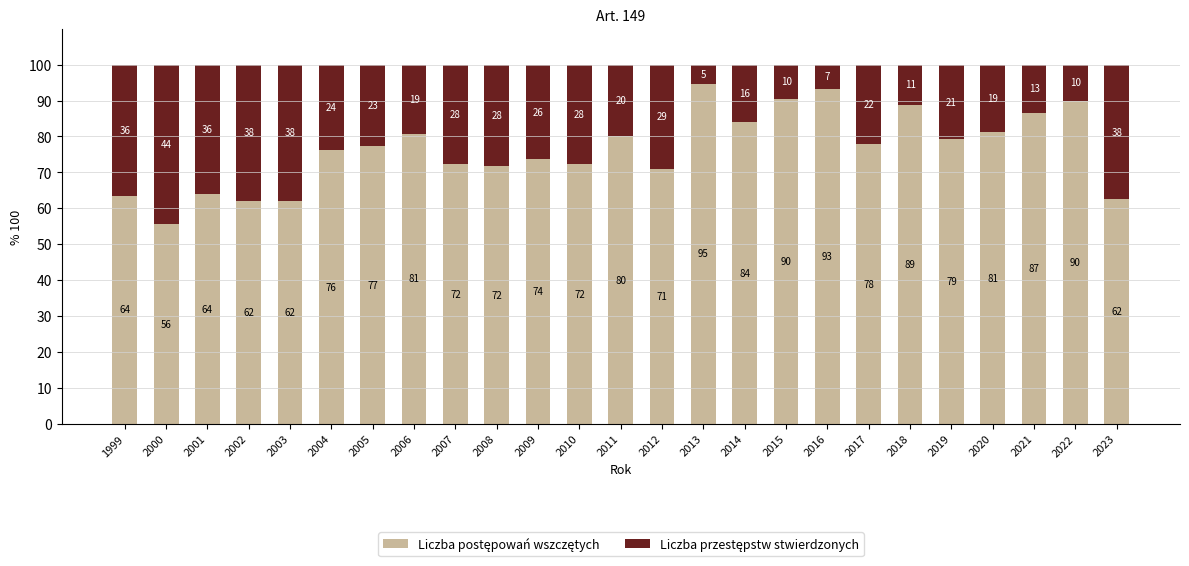

What is the total value across all series at 2019?

100.0